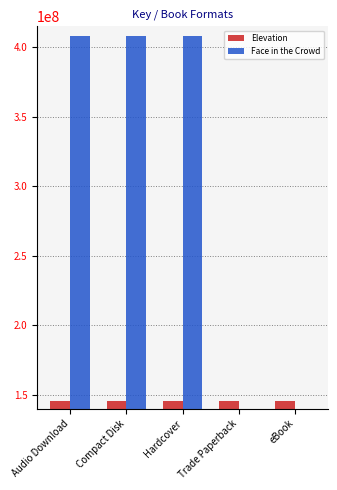

How many groups of bars are there?

5